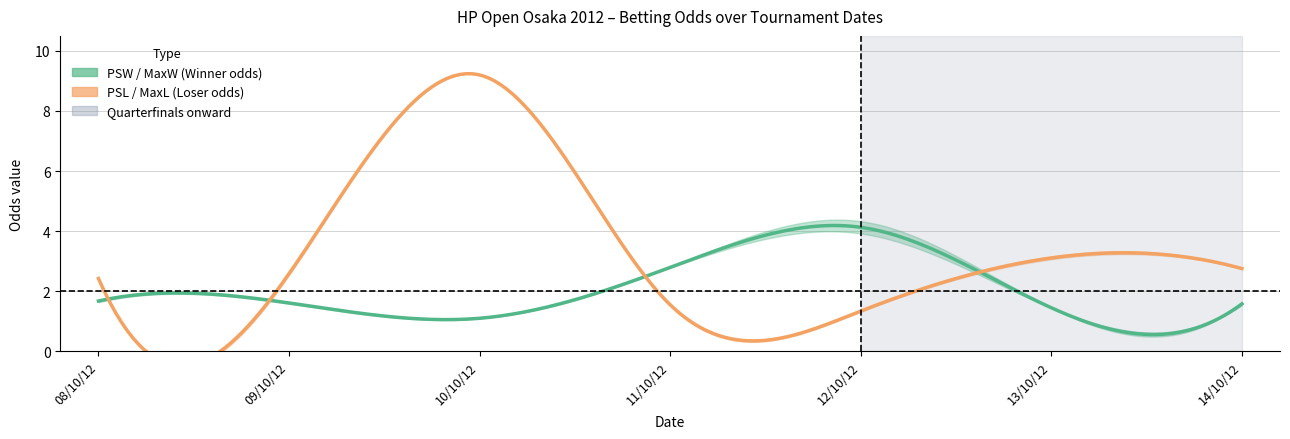

Which series has the largest total across all categories?

MaxL